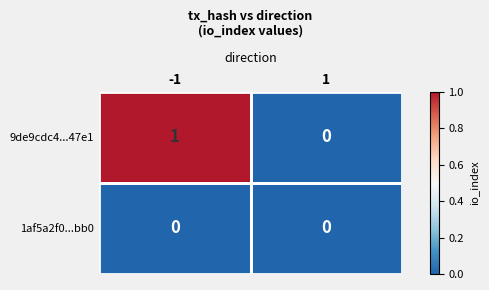

What is the total value across all series at -1?

1